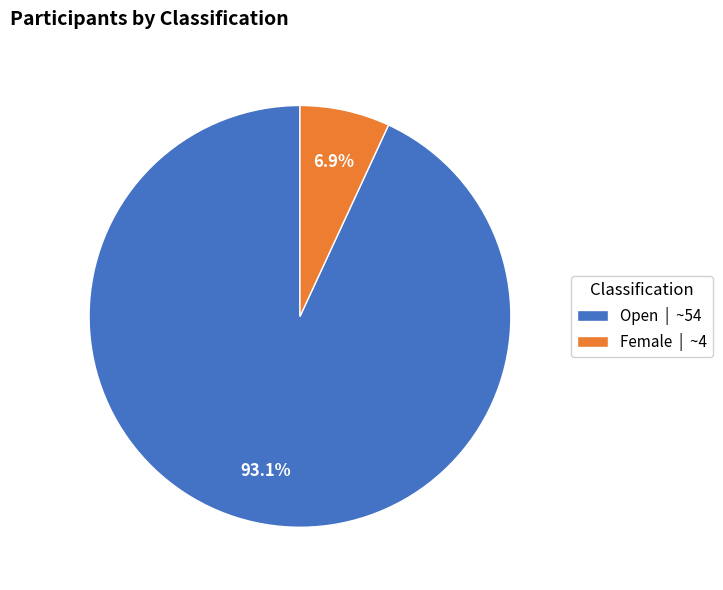

Which has a higher value, Open | ~54 or Female | ~4?

Open | ~54